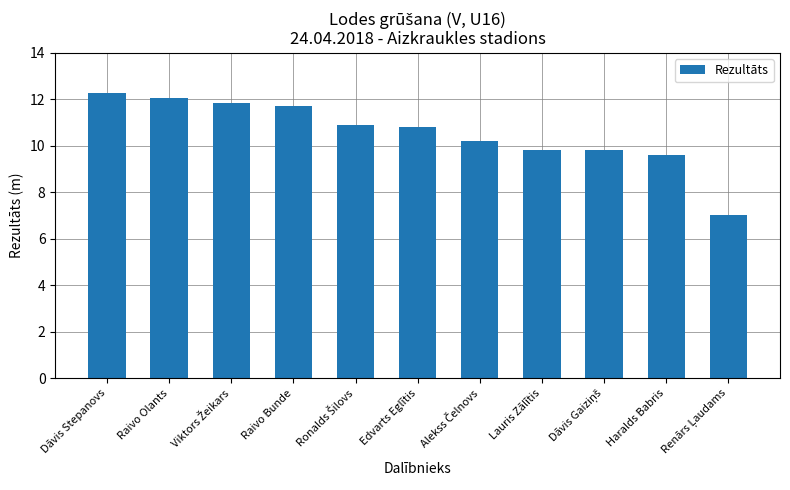

What is the minimum value shown in the chart?

7.0